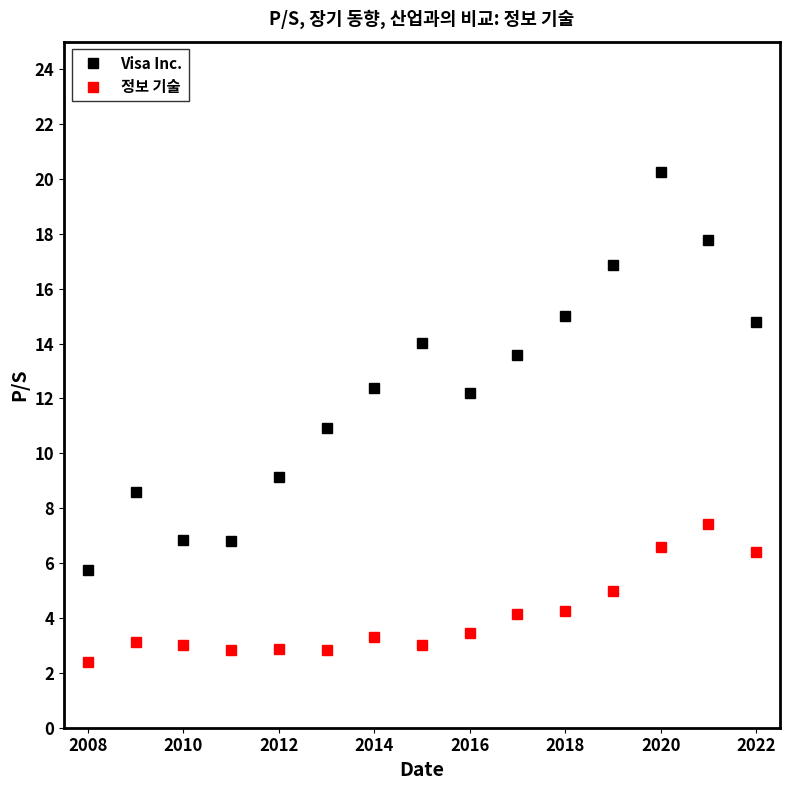

Which series has the widest spread of values?

Visa Inc.